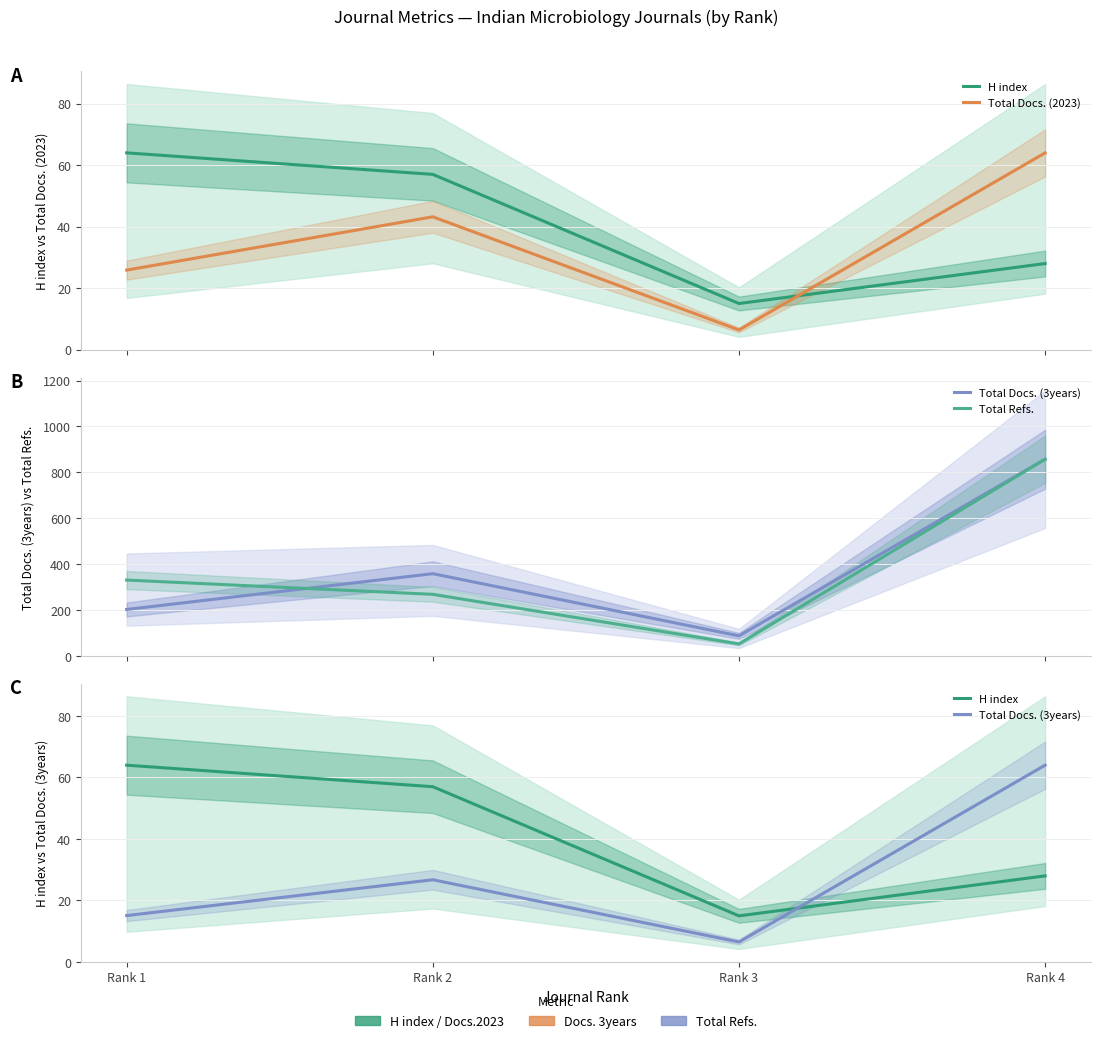

At which label does Total Refs. reach its peak?

Rank 4